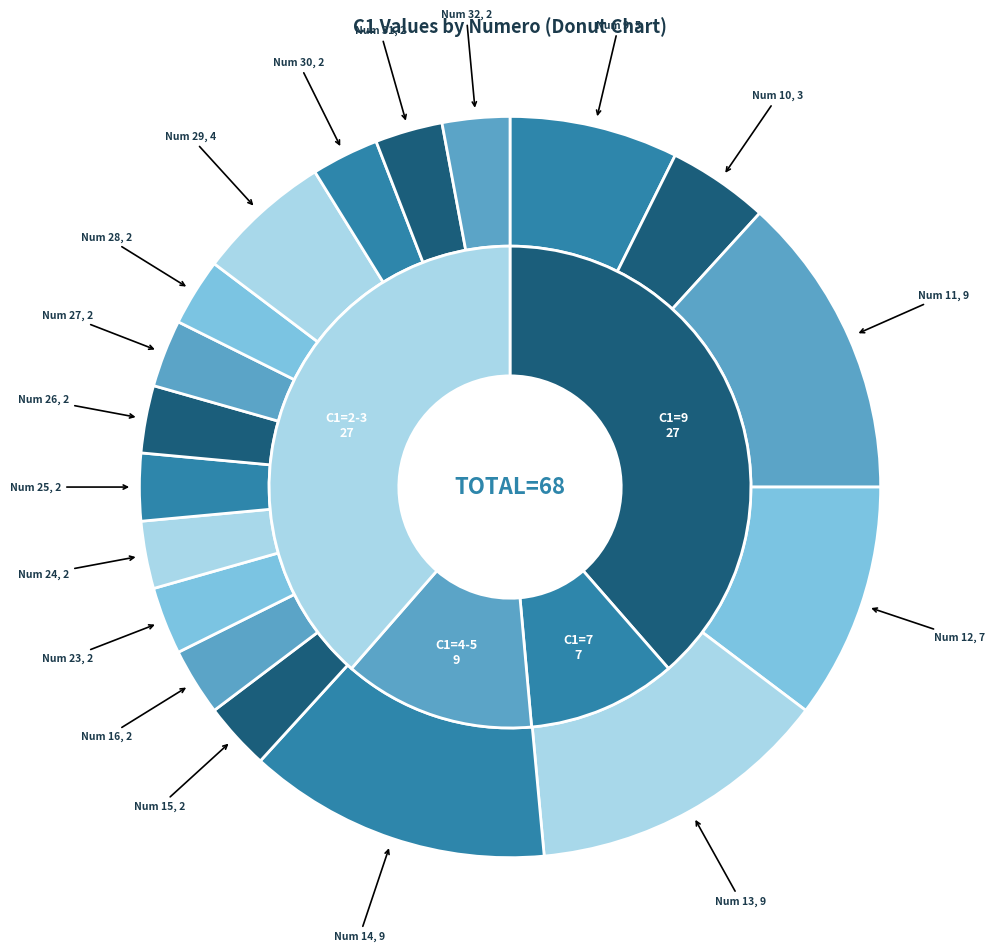

Combined, do 25 and 9 account for over 50%?

No